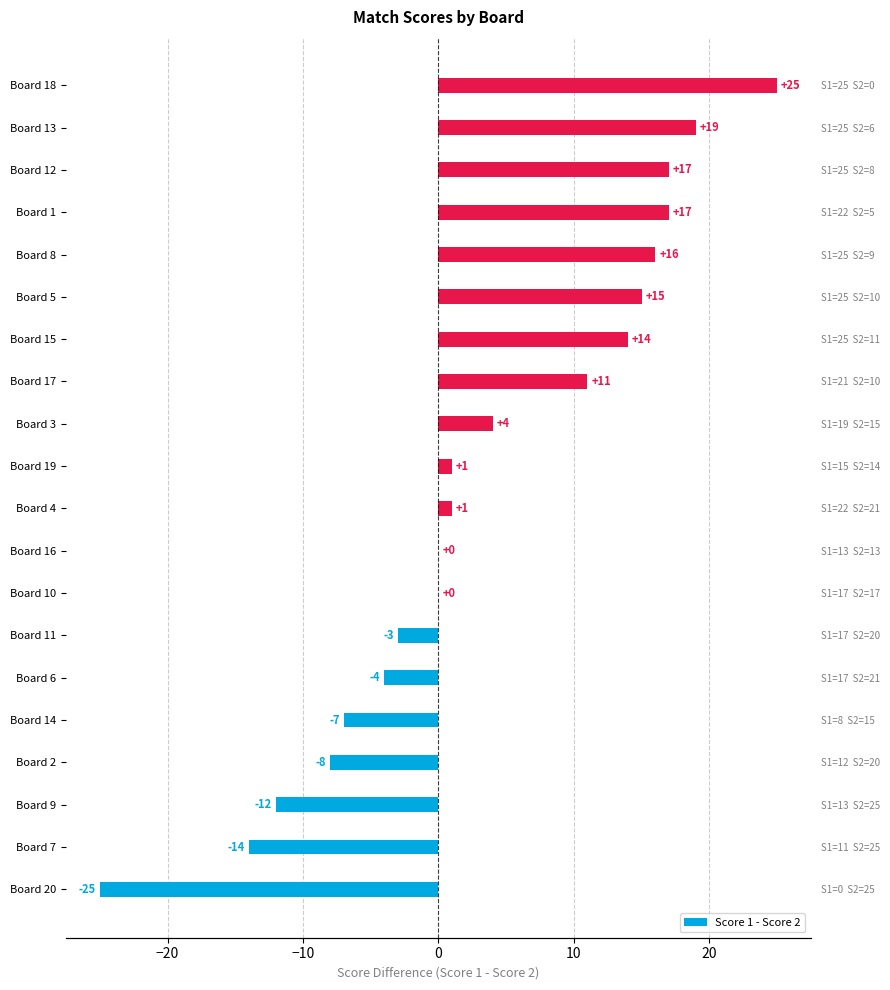

What is the greatest value displayed?

25